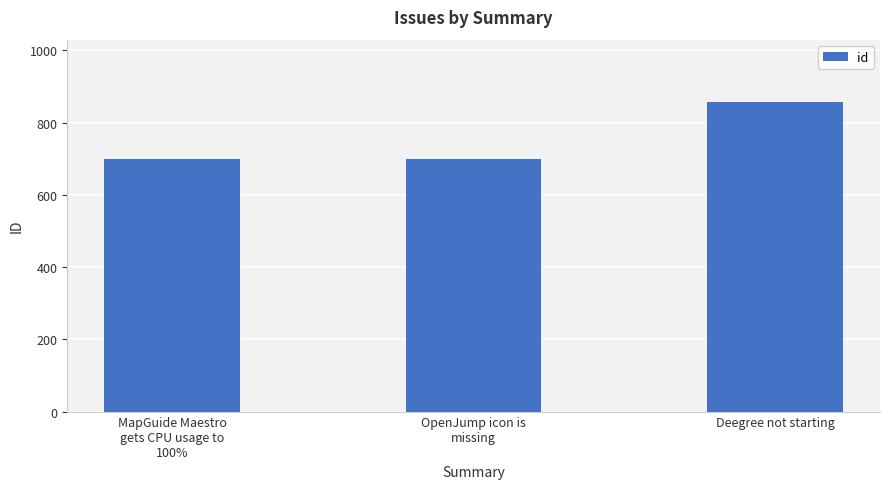

What value does the data have at Deegree not starting, to the nearest 5?

860